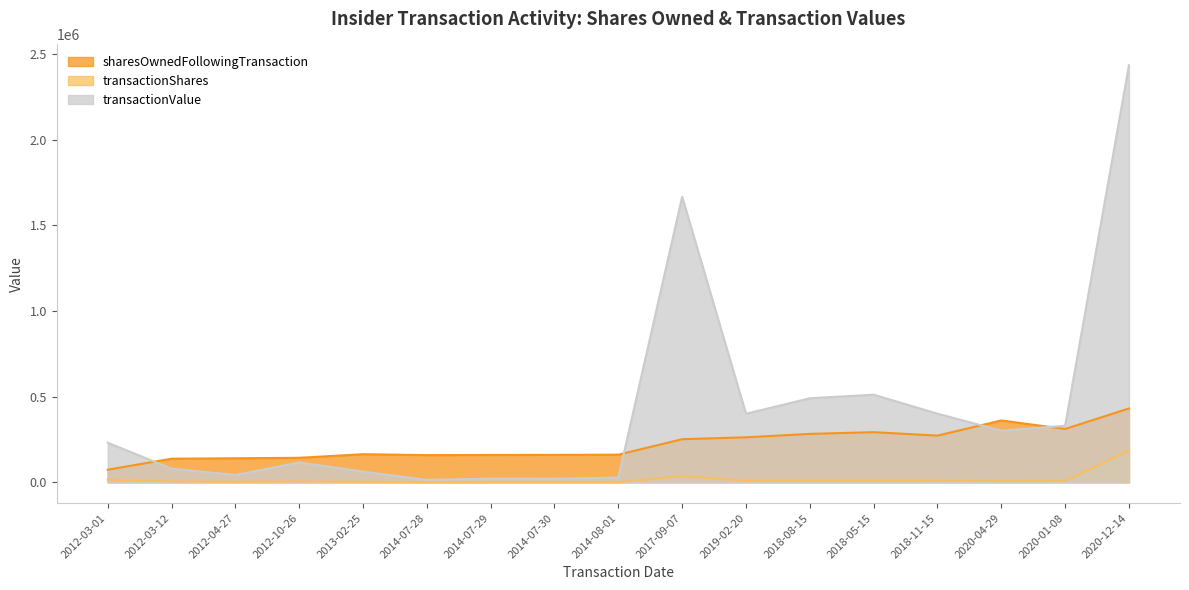

Where is transactionShares nearest to the value 92750?

2017-09-07